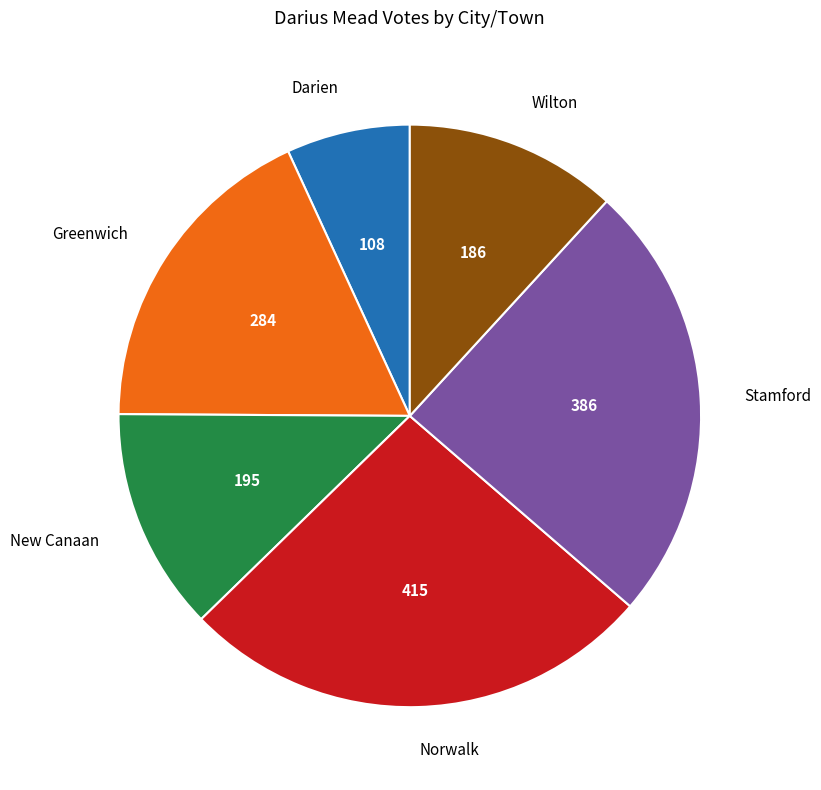

What is the ratio of the value at Darien to the value at New Canaan?

0.6